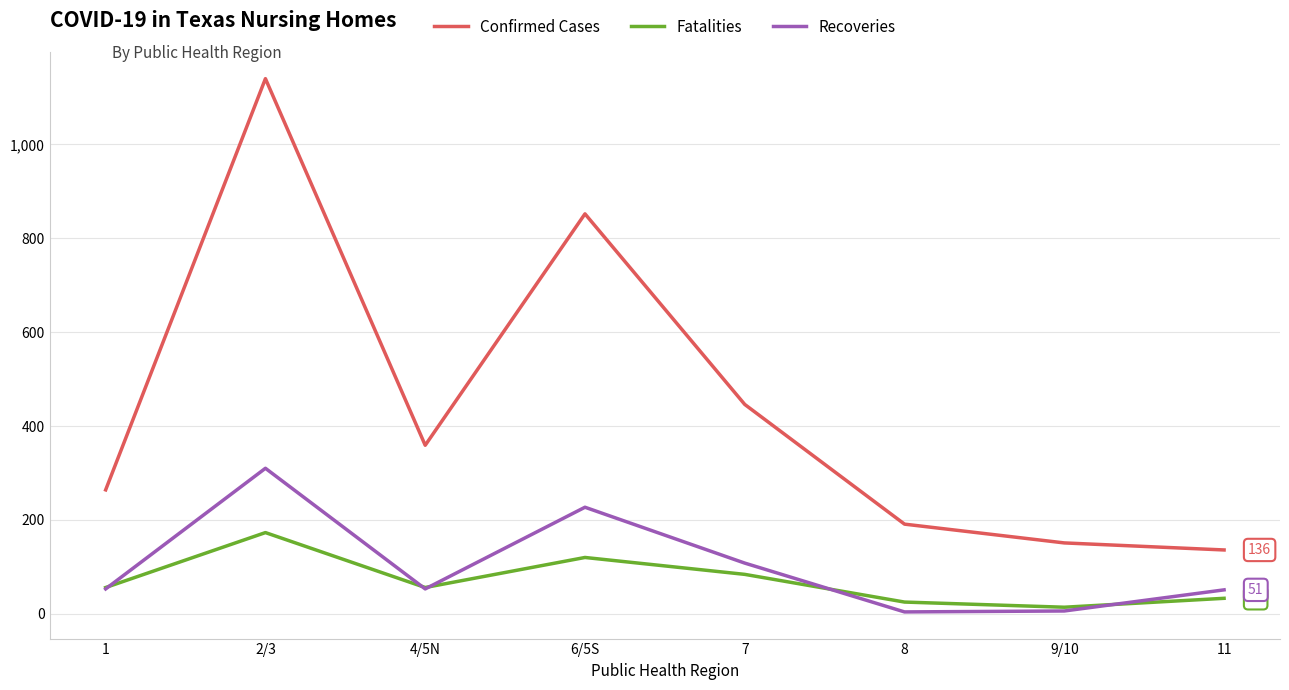

Does the chart have visible grid lines?

Yes